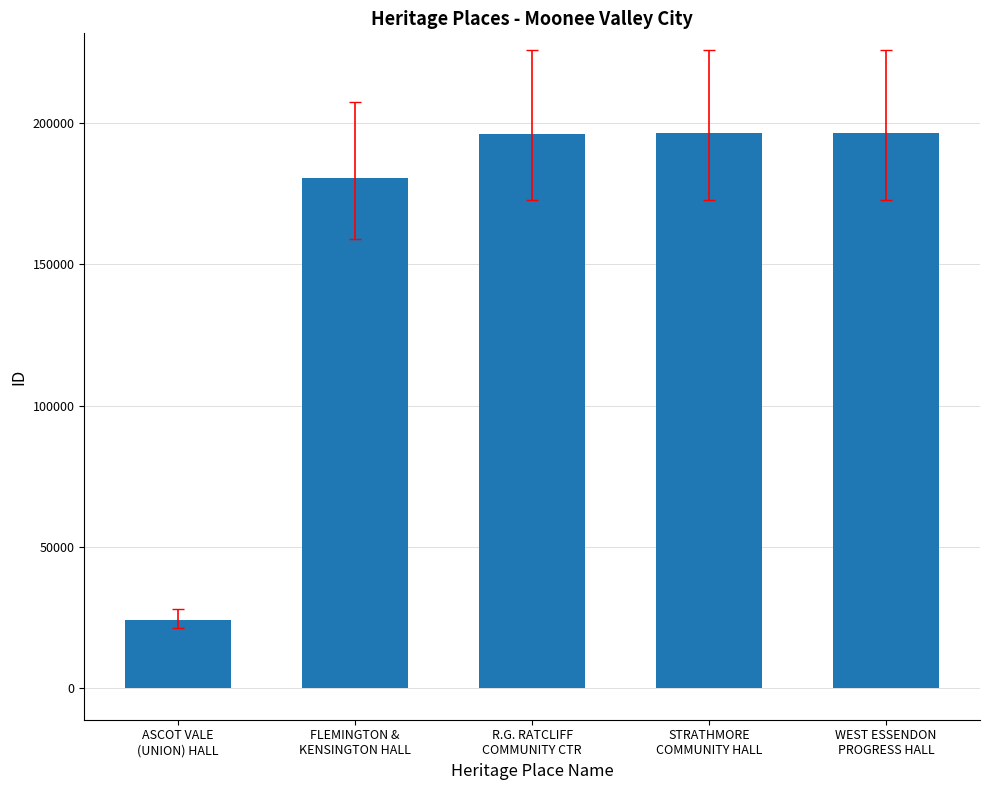

What is the sum of all values?

793037